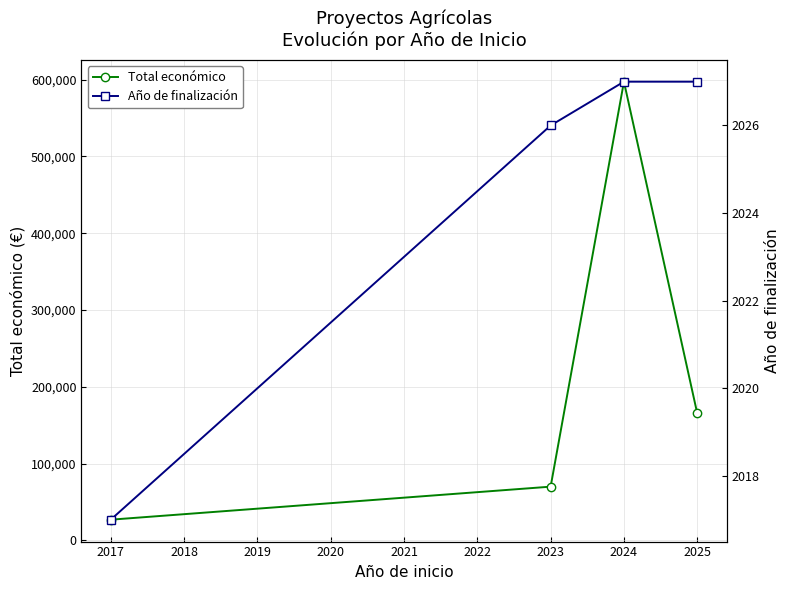

True or false: Año de finalización and Total económico intersect in this chart.

False